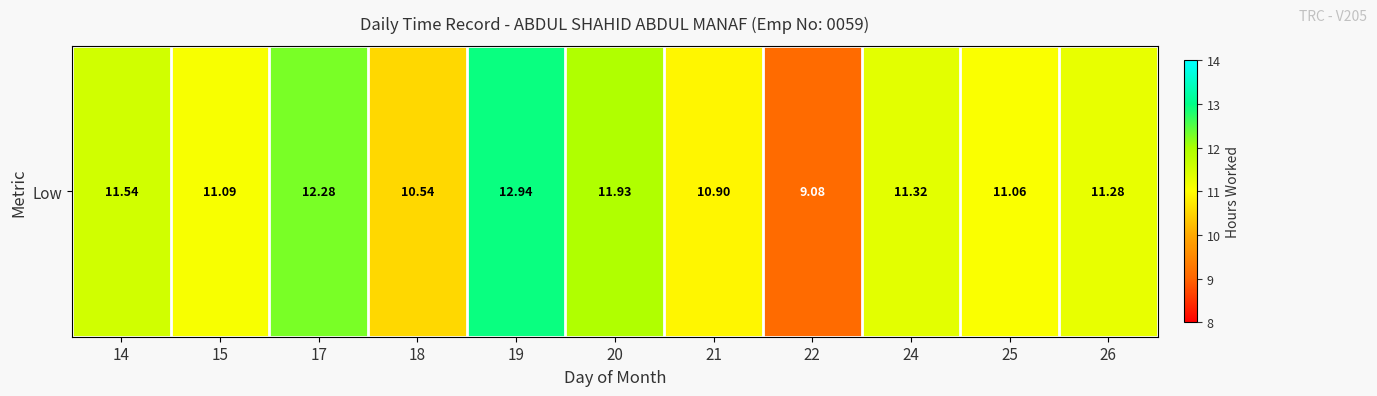

Rank the categories by value from highest to lowest.

19, 17, 20, 14, 24, 26, 15, 25, 21, 18, 22